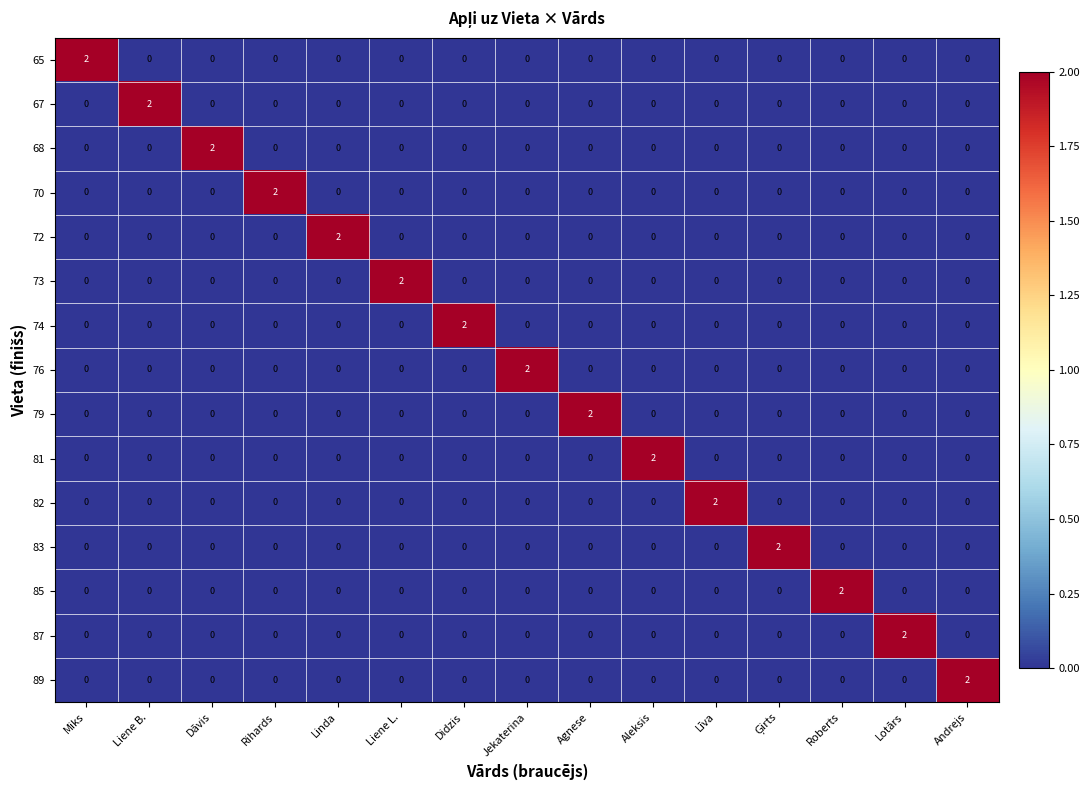

Is it true that 87 equals 0 at Andrejs?

True